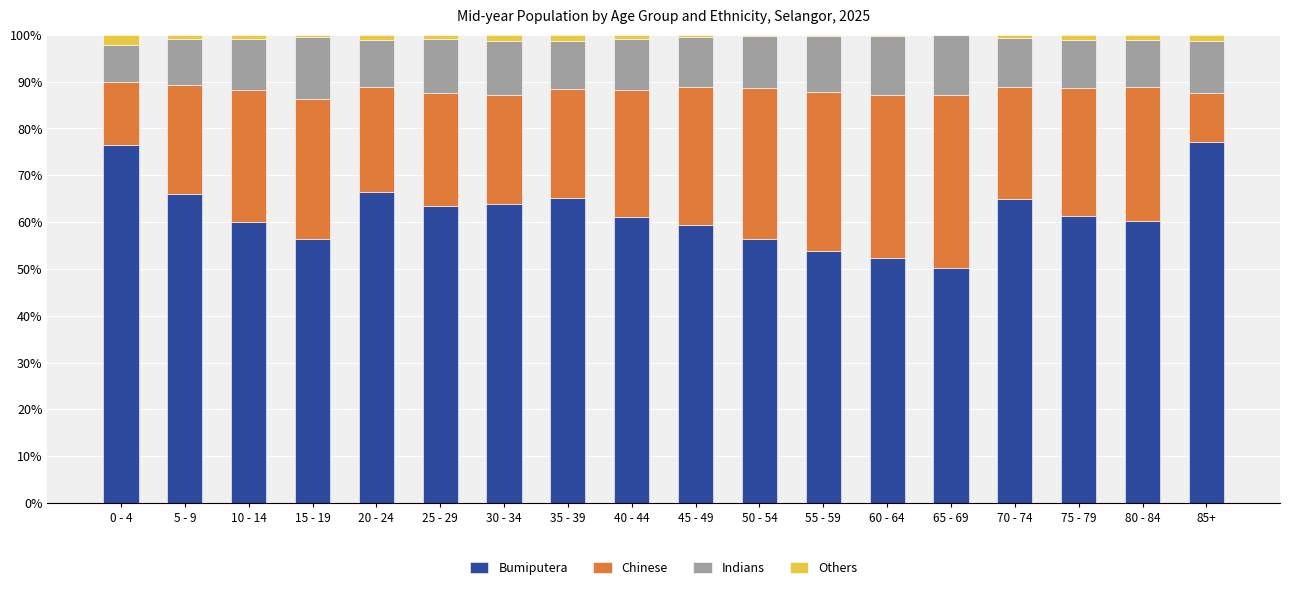

What is the maximum value for Bumiputera?

77.0